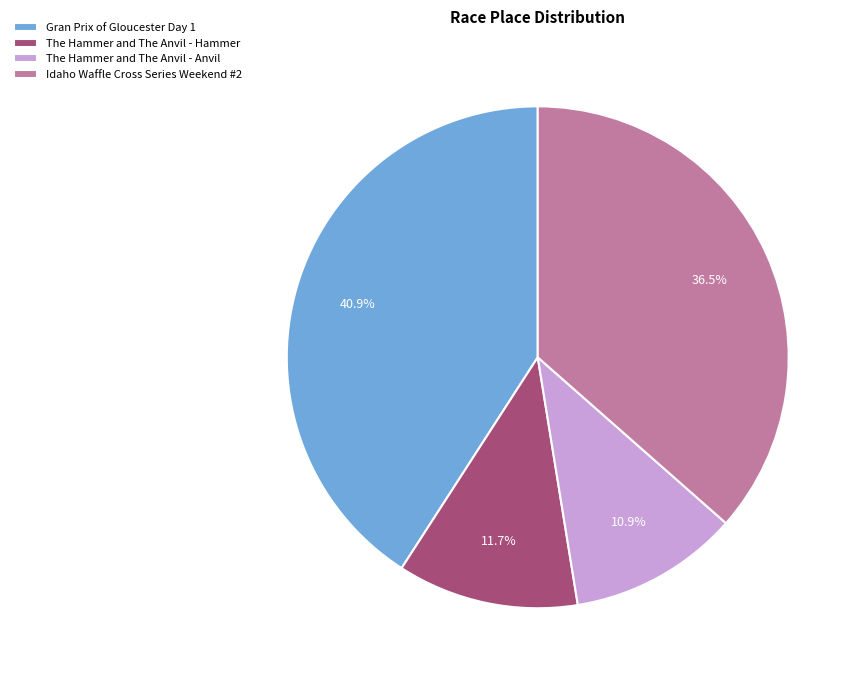

Do Gran Prix of Gloucester Day 1 and Idaho Waffle Cross Series Weekend #2 together represent more than half of the pie?

Yes